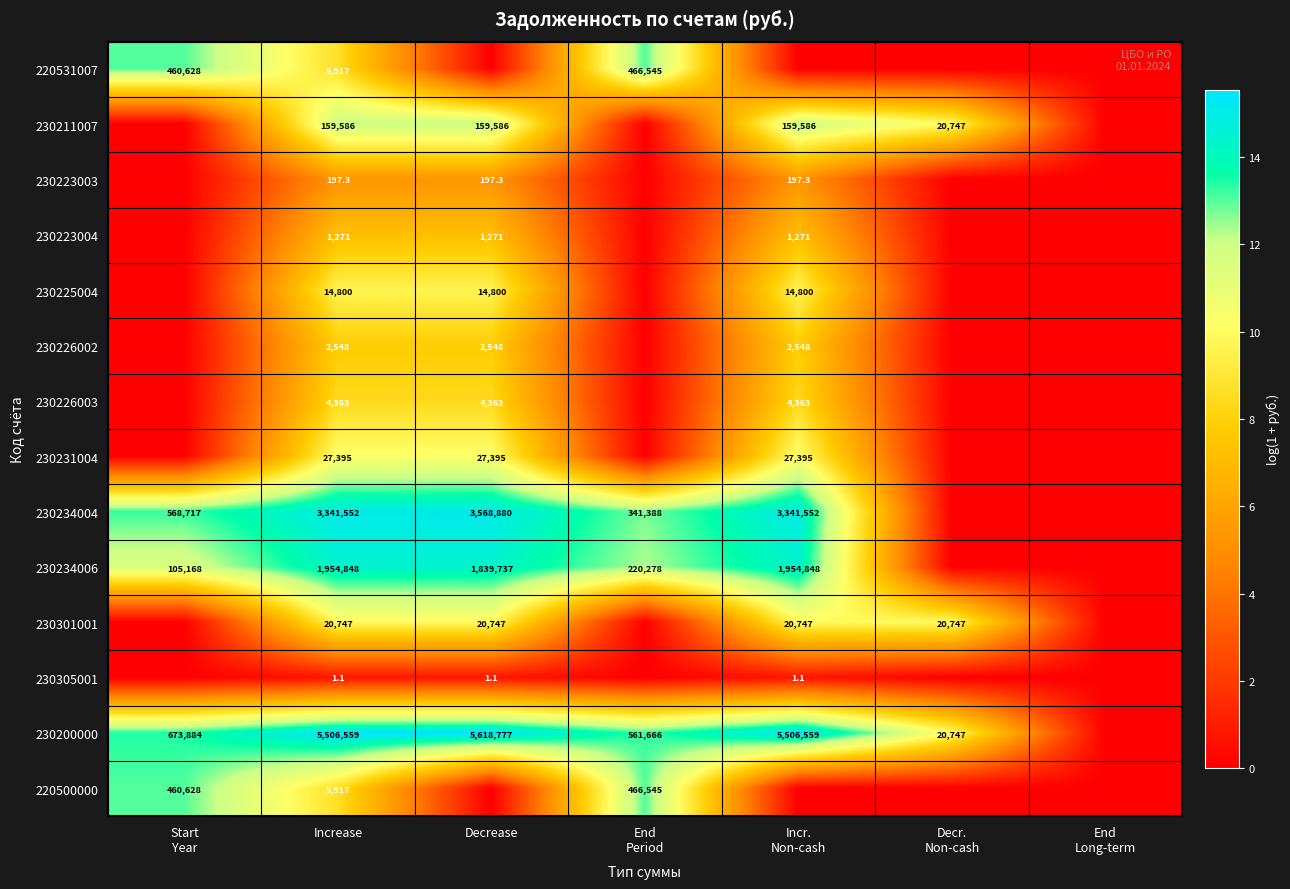

Which label corresponds to the smallest value in the chart?

Decrease